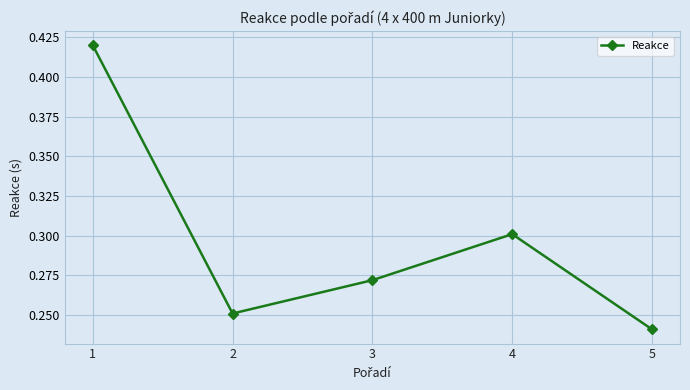

What is the sum of all values?

1.5